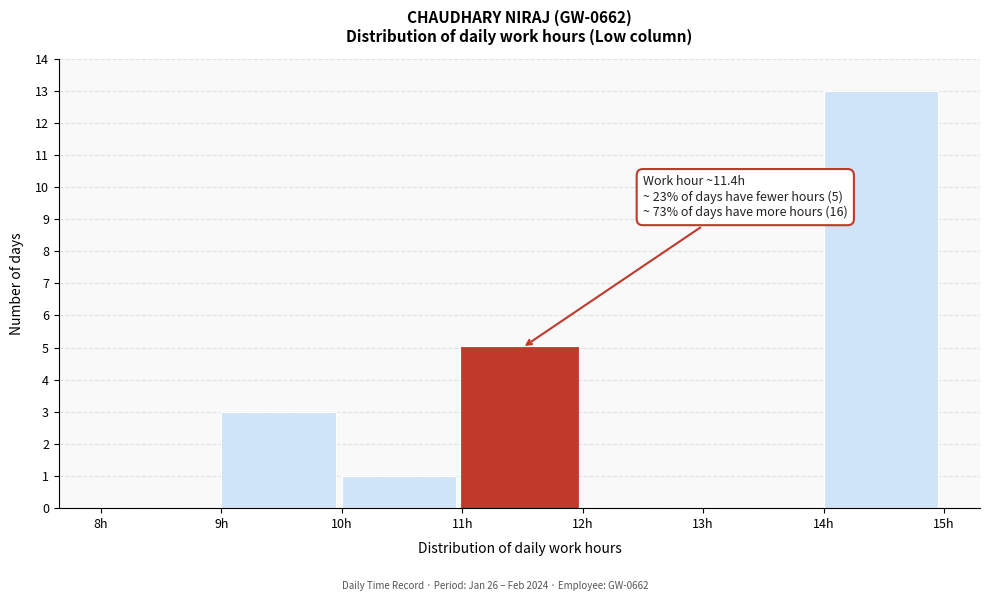

Which range on the x-axis has the tallest bar?

14 to 15